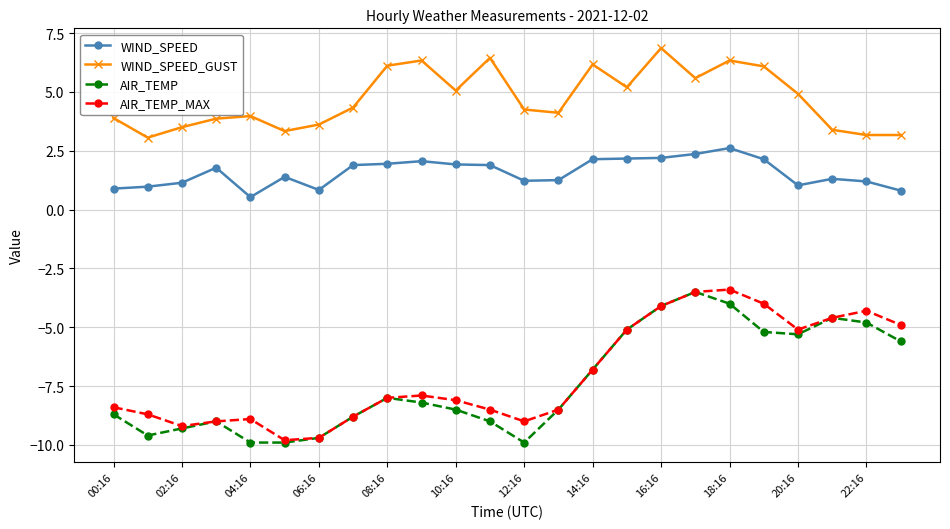

What is the value of the WIND_SPEED point at the 8th from the left?

1.9